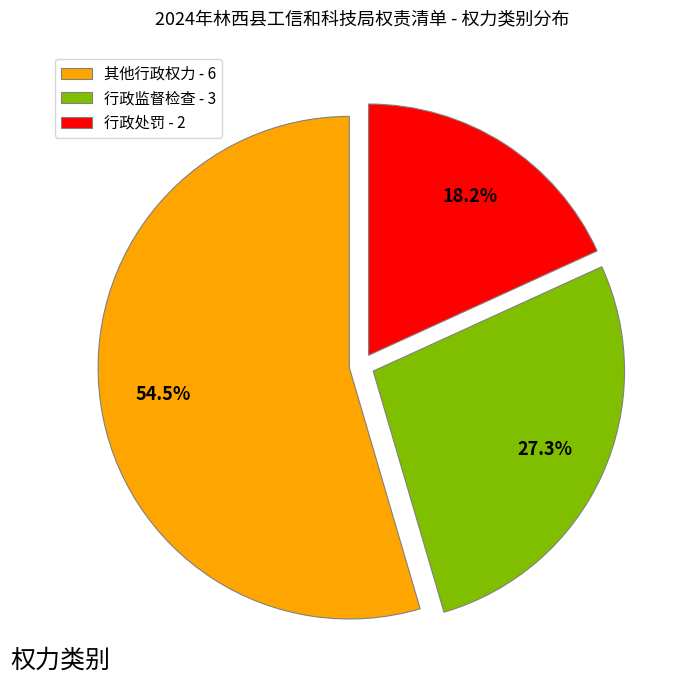

Which slice is the smallest?

行政处罚